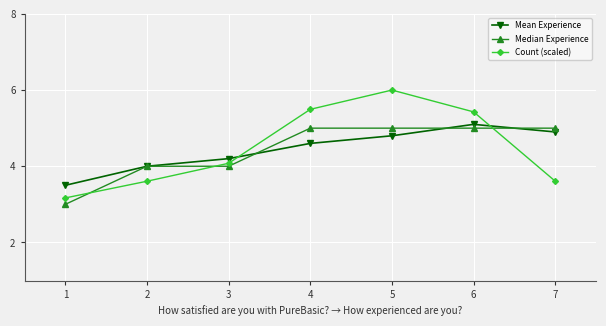

Which category has the lowest value in the Count (scaled) series?

1